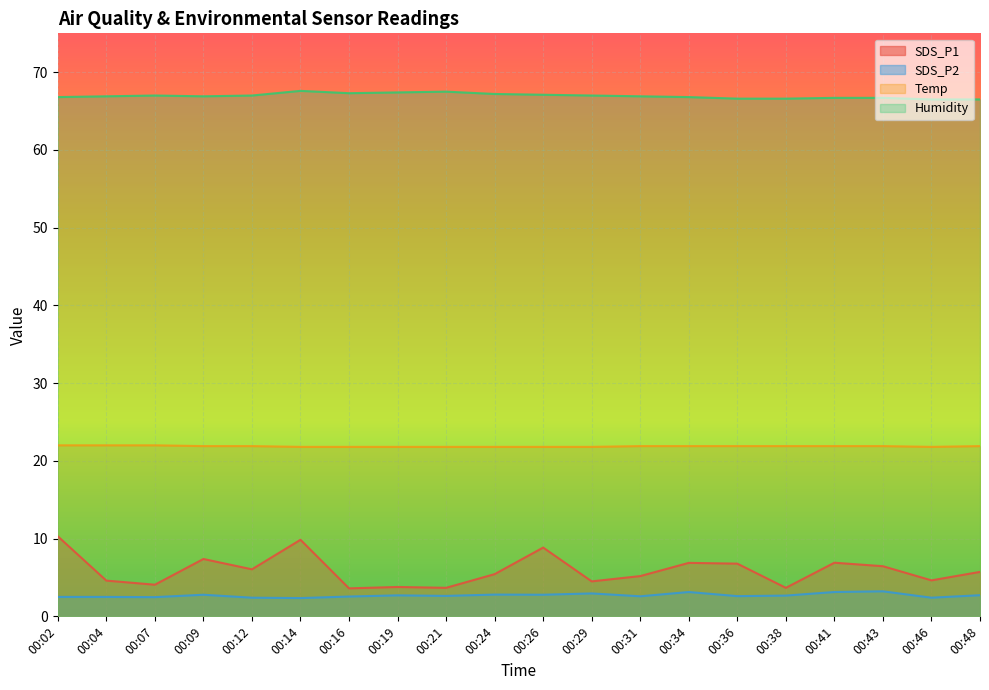

How many values in the SDS_P1 series exceed 5?

12